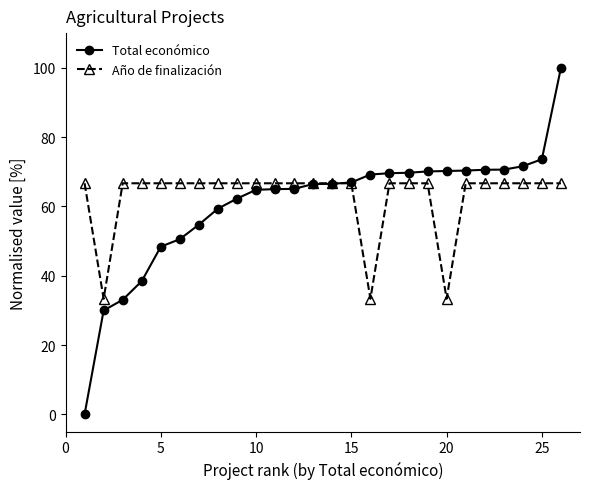

What is the maximum value for Año de finalización?

66.7